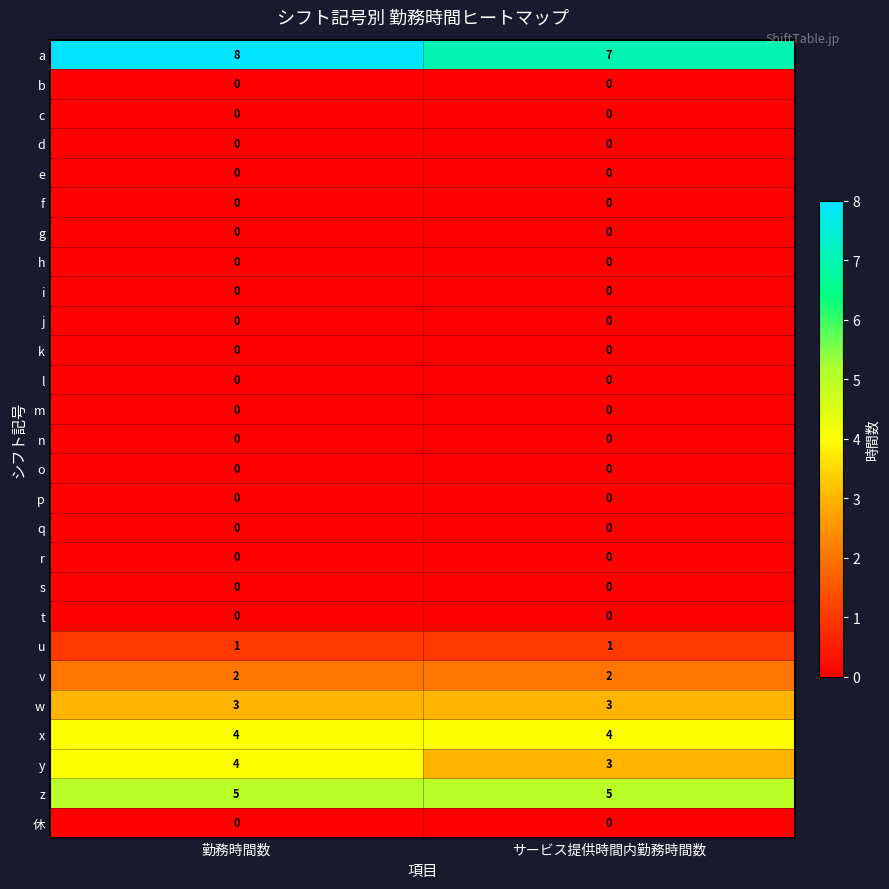

At which label does n reach its minimum?

勤務時間数